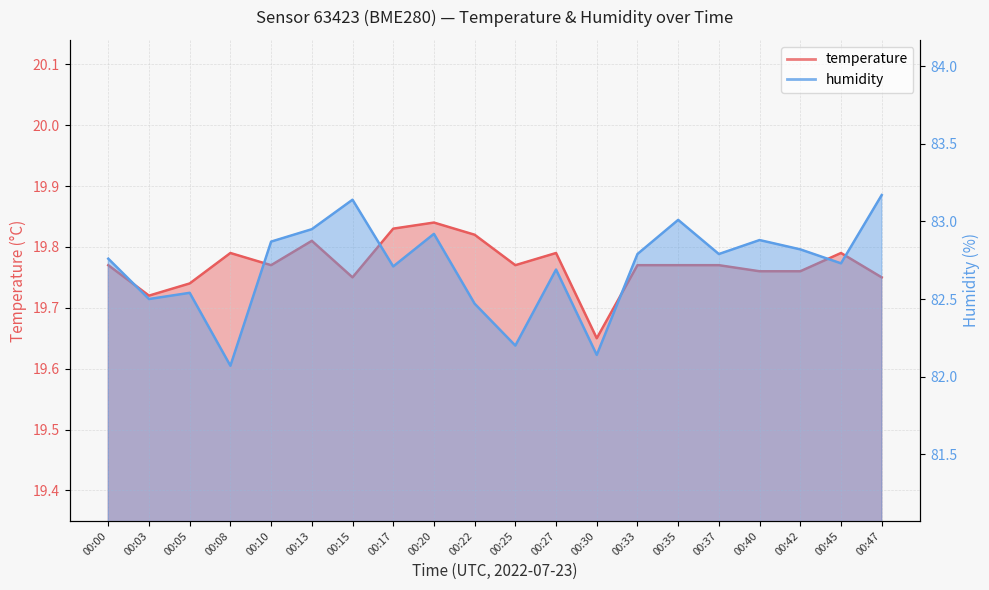

At which category does temperature reach its first local peak?

00:08